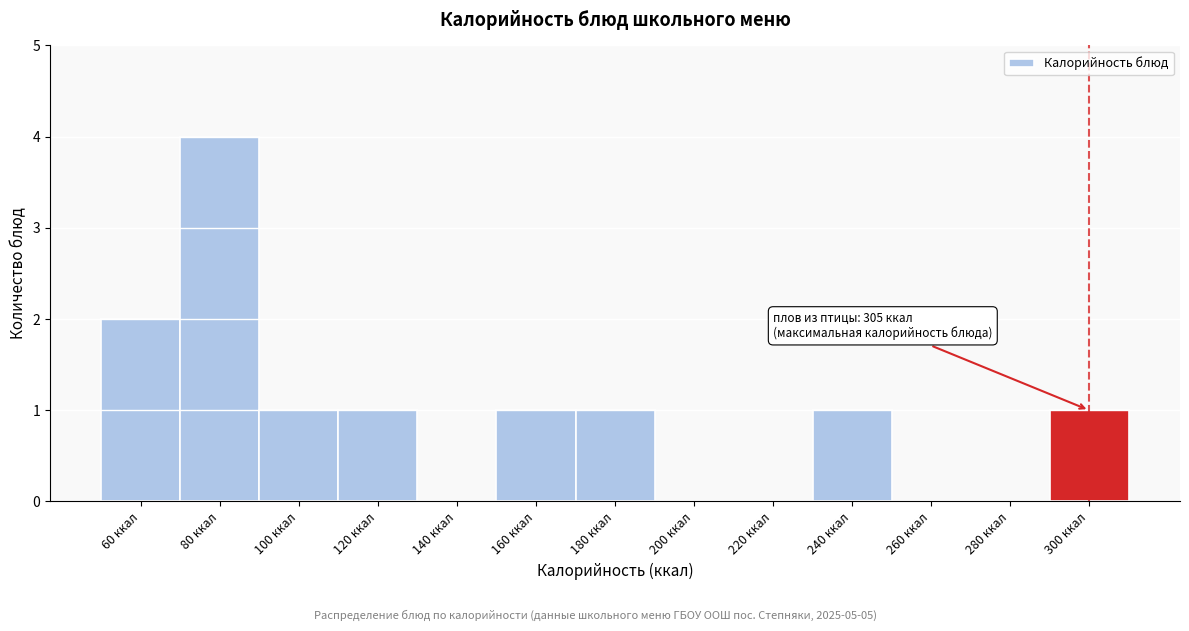

Reading left to right, transcribe all the data shown in this chart.

60 ккал=2	80 ккал=4	100 ккал=1	120 ккал=1	140 ккал=0	160 ккал=1	180 ккал=1	200 ккал=0	220 ккал=0	240 ккал=1	260 ккал=0	280 ккал=0	300 ккал=1